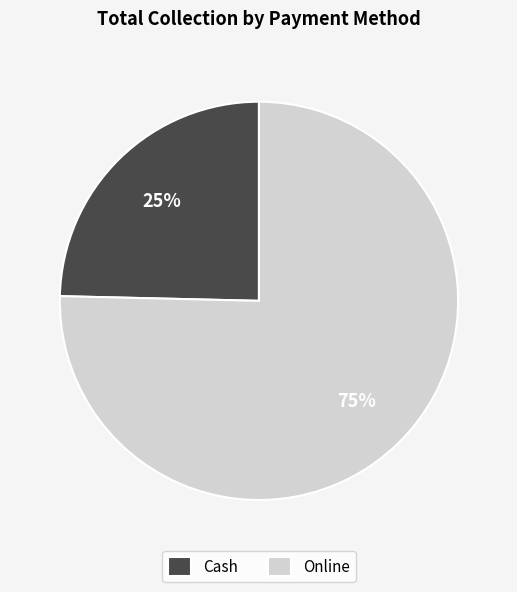

Do Online and Cash together represent more than half of the pie?

Yes